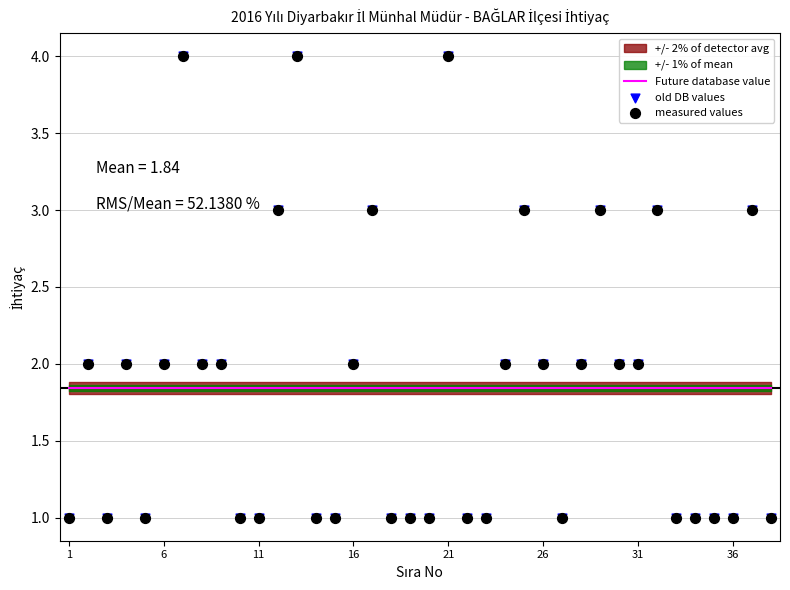

At how many categories does at least one series exceed 3?

3